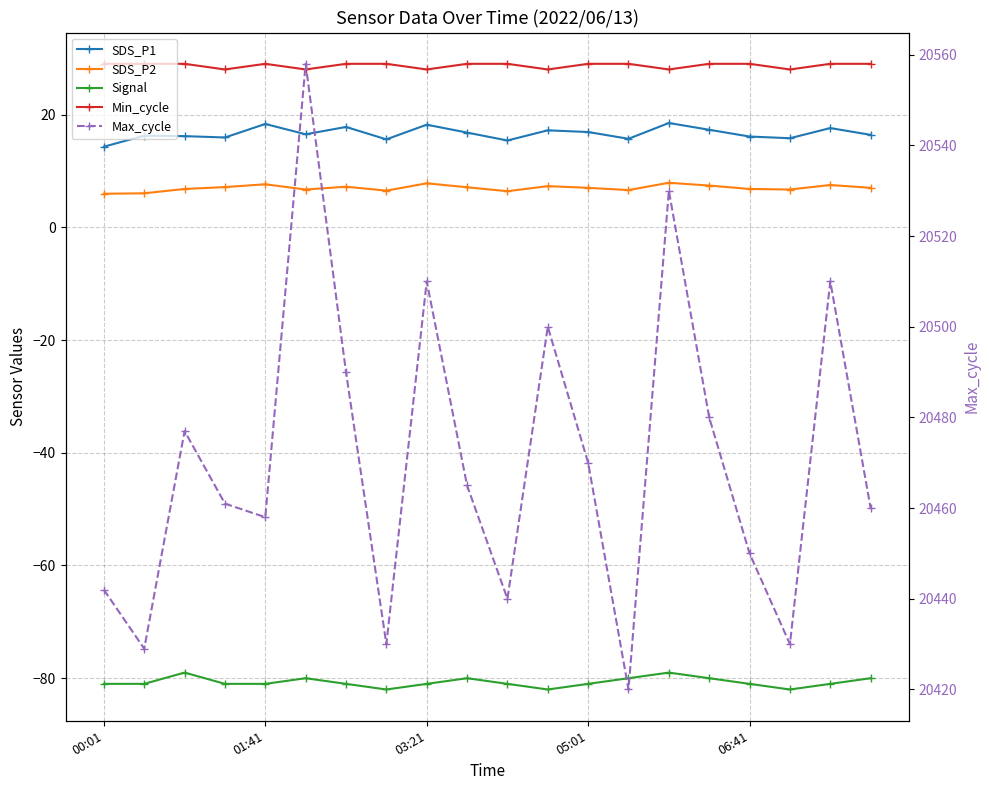

At which label does SDS_P1 reach its minimum?

00:01